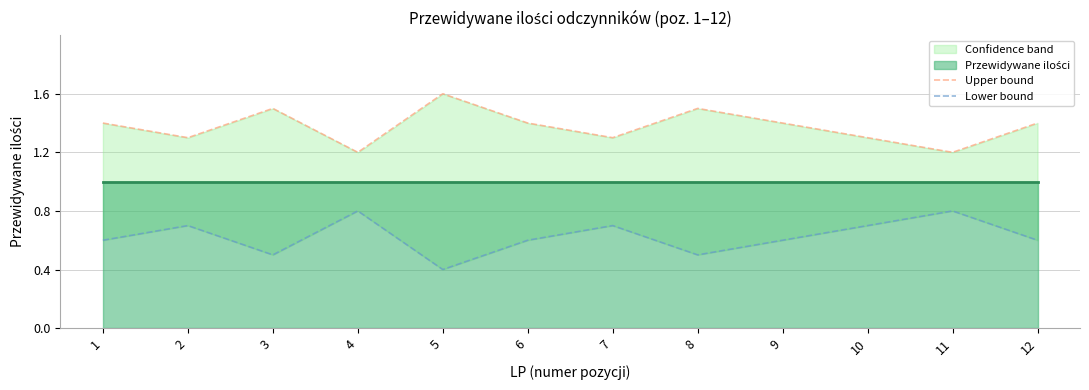

At which category does Upper bound reach its first local valley?

2